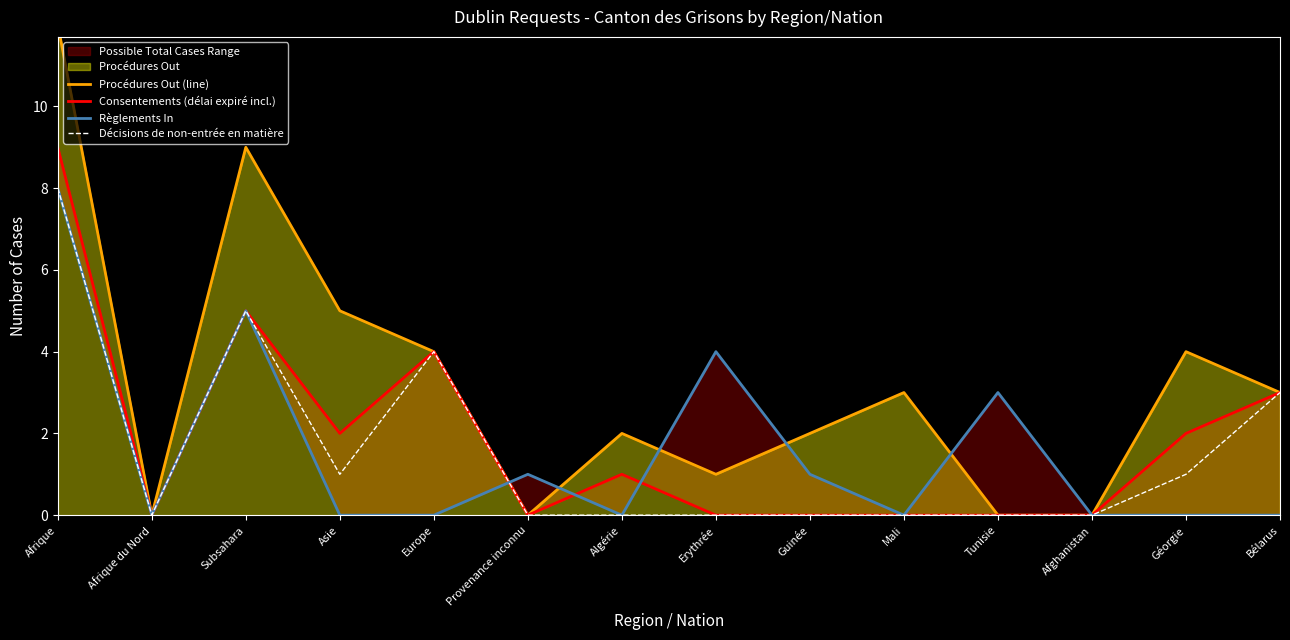

How many lines are shown in the chart?

4